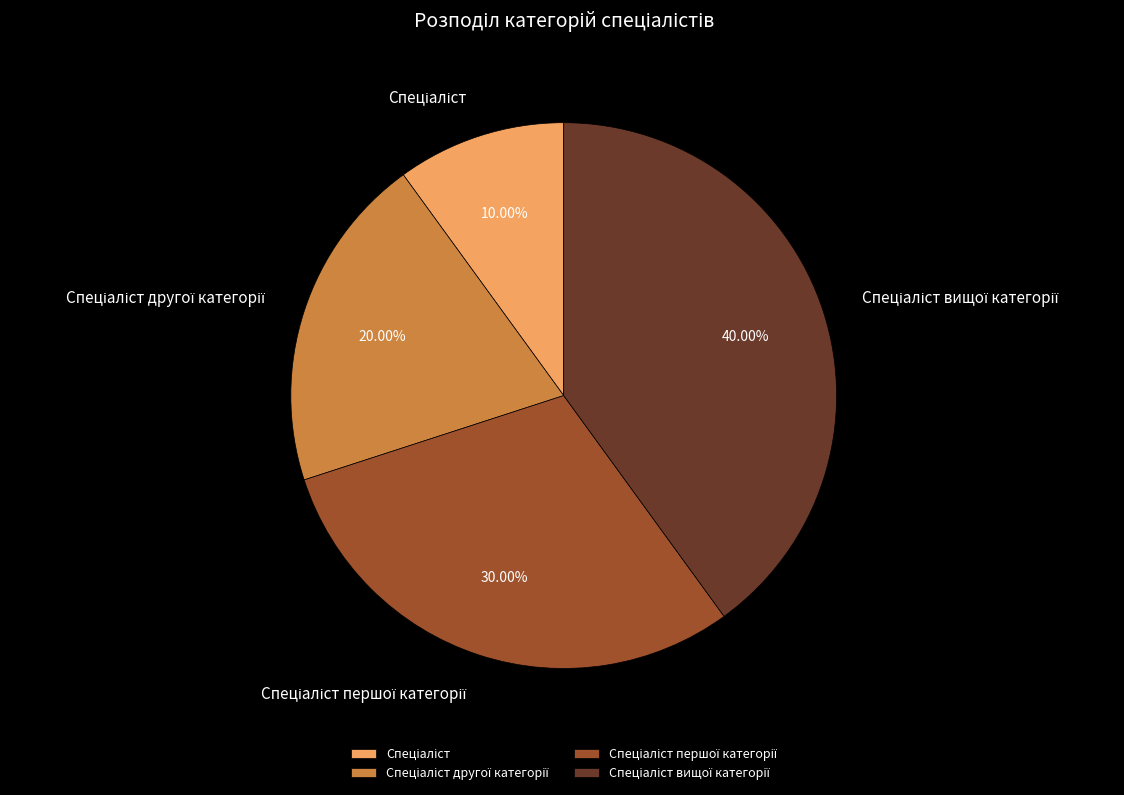

Does any single category account for the majority?

No